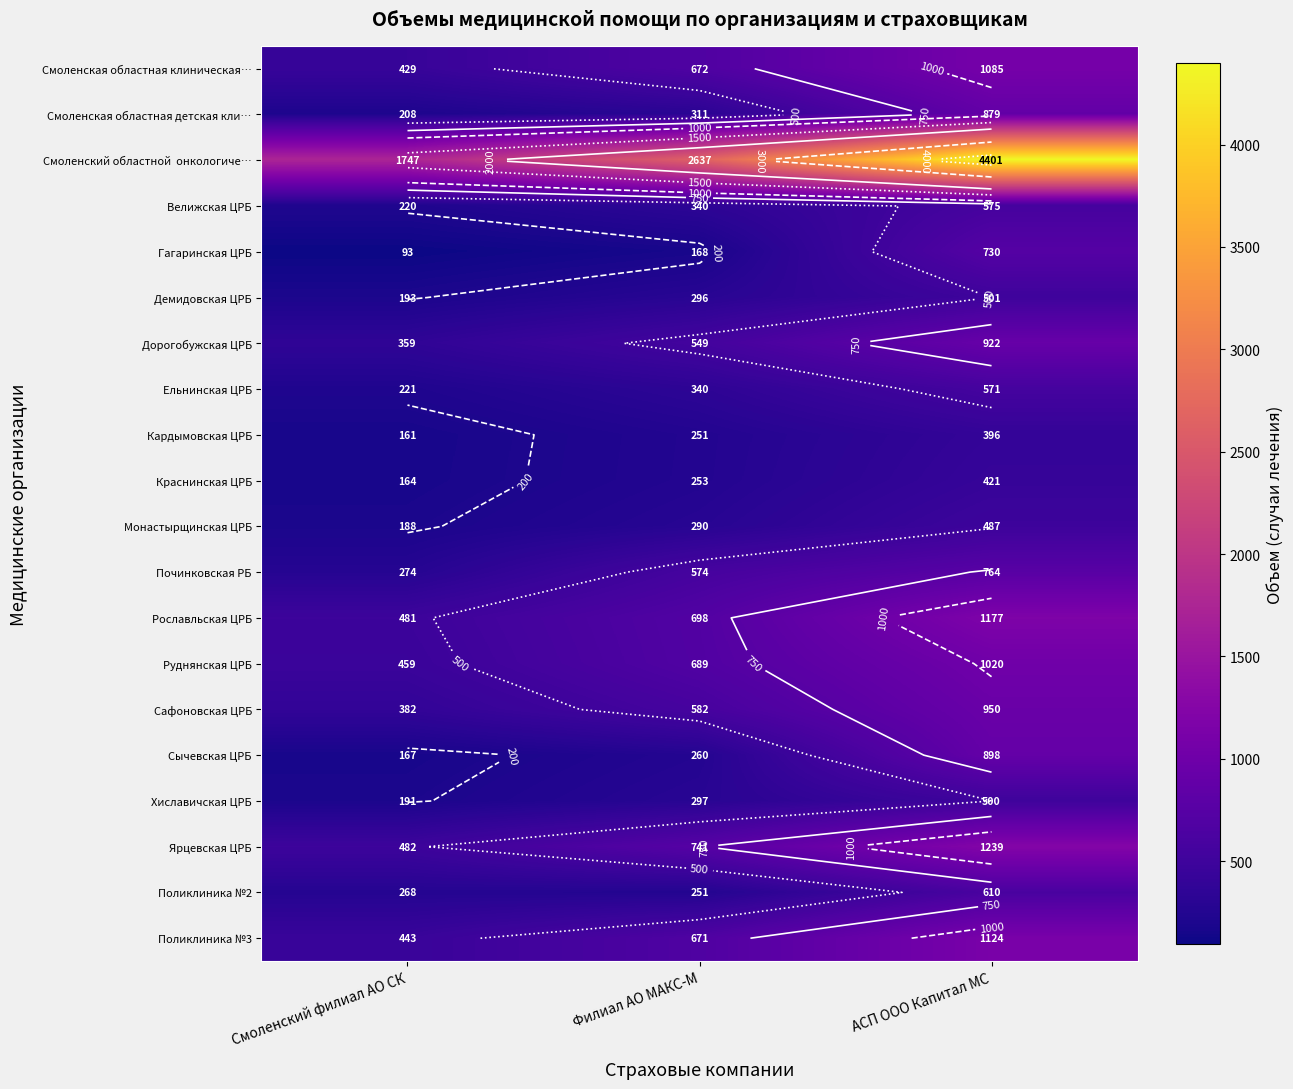

At how many categories does at least one series exceed 160?

3